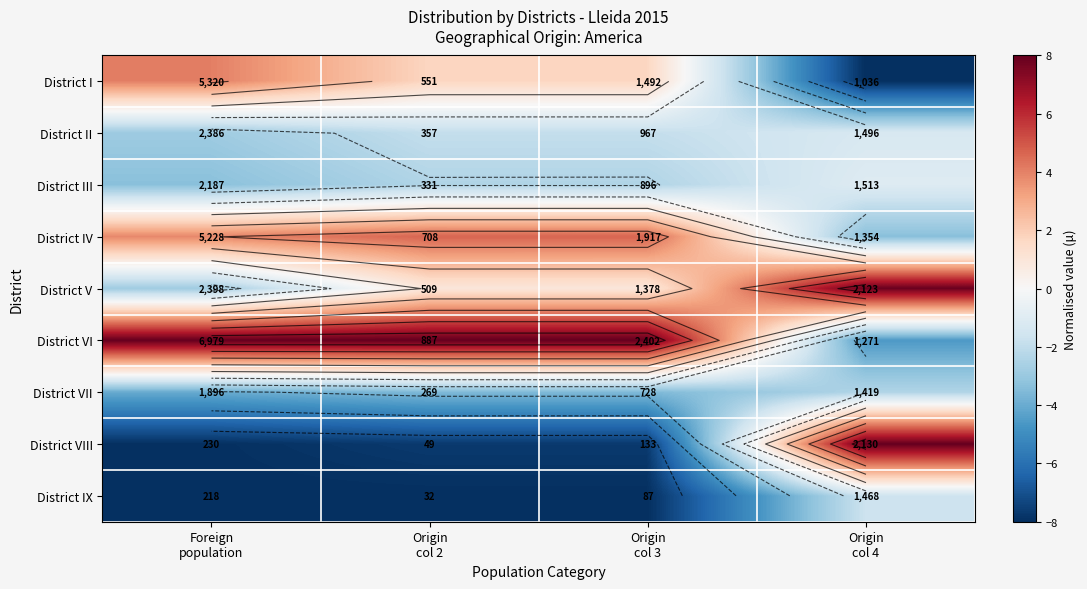

Is it true that District III equals -1.0 at Origin col 4?

True